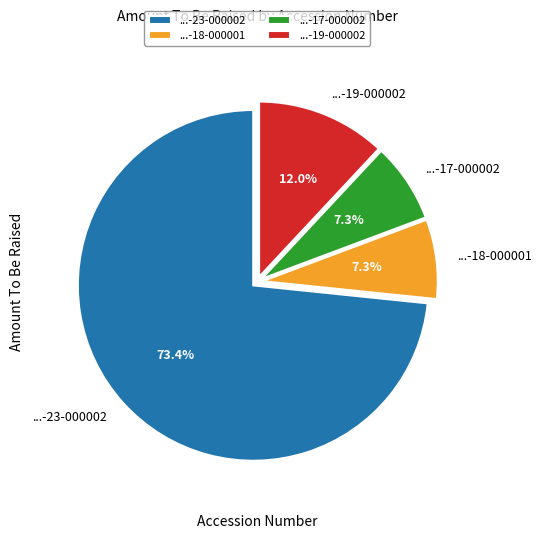

Which category has the biggest portion of the pie?

...-23-000002